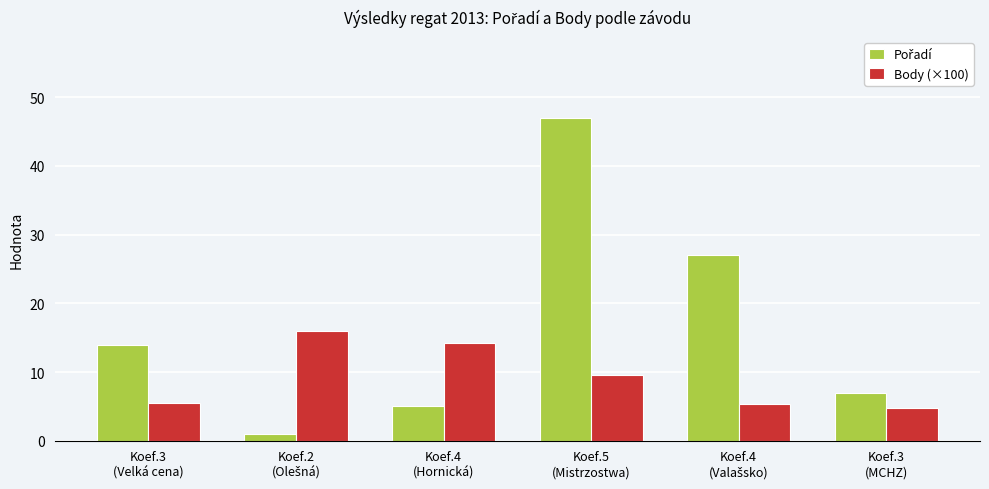

What is the maximum value shown in the chart?

47.0